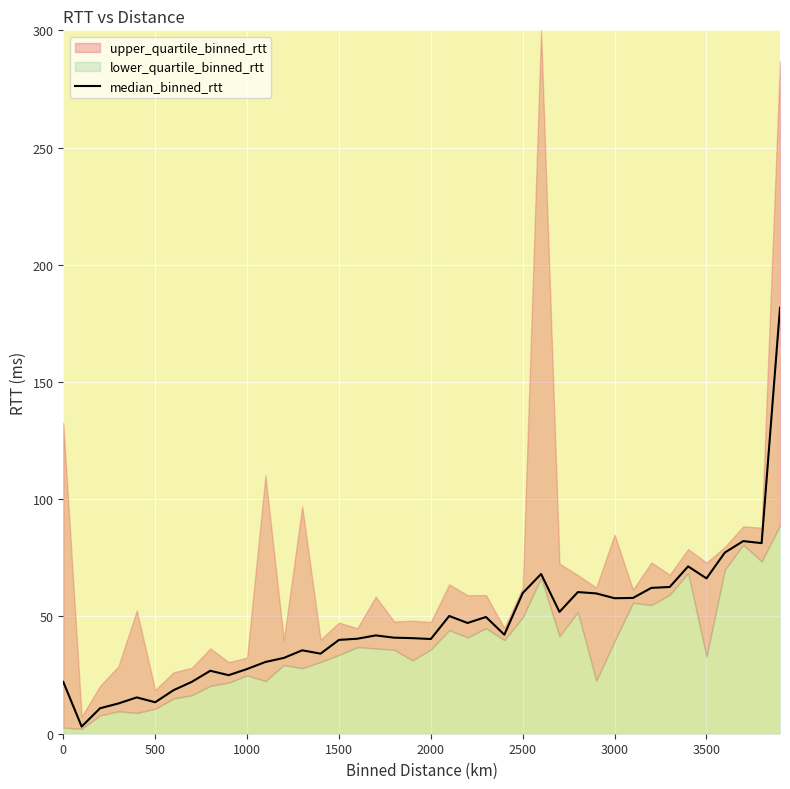

What is the highest value of the median_binned_rtt series?

181.7